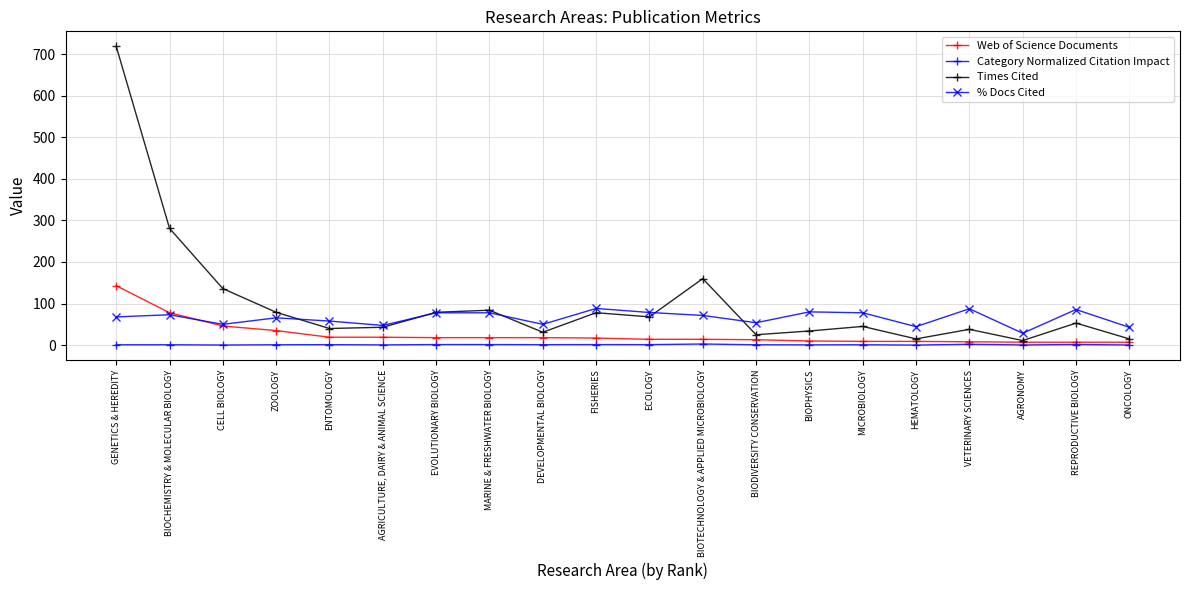

What is the total value across all series at ENTOMOLOGY?

118.0